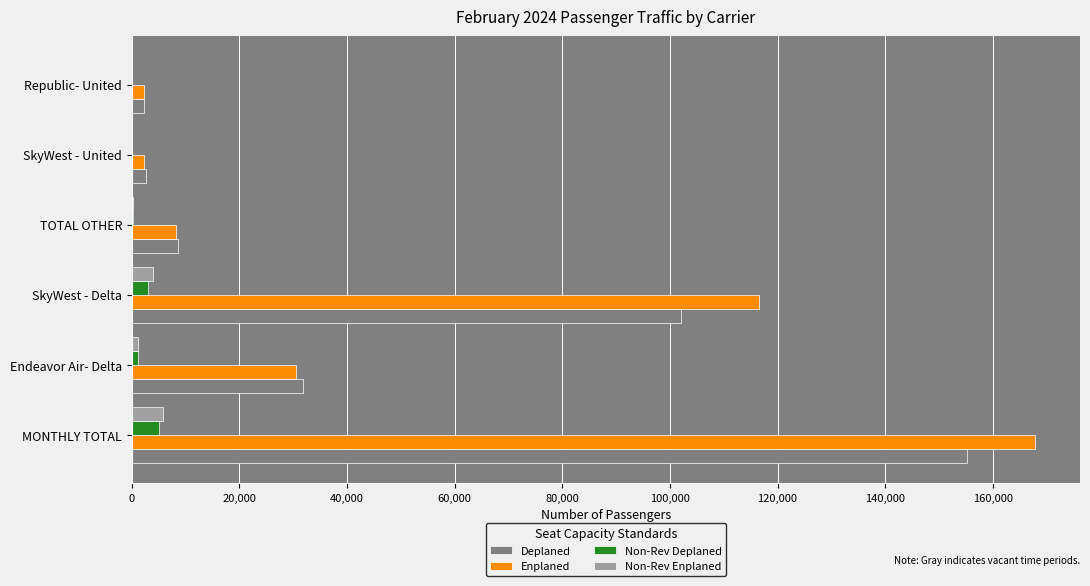

Is the value of Deplaned at Endeavor Air- Delta greater than the value of Enplaned at SkyWest - United?

Yes